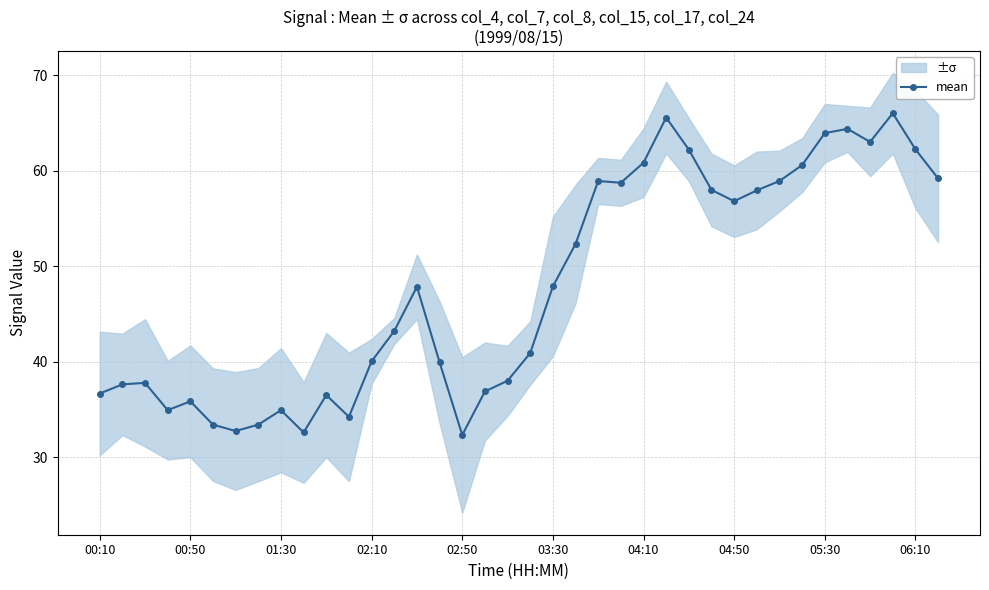

What is the minimum value for mean?

32.3